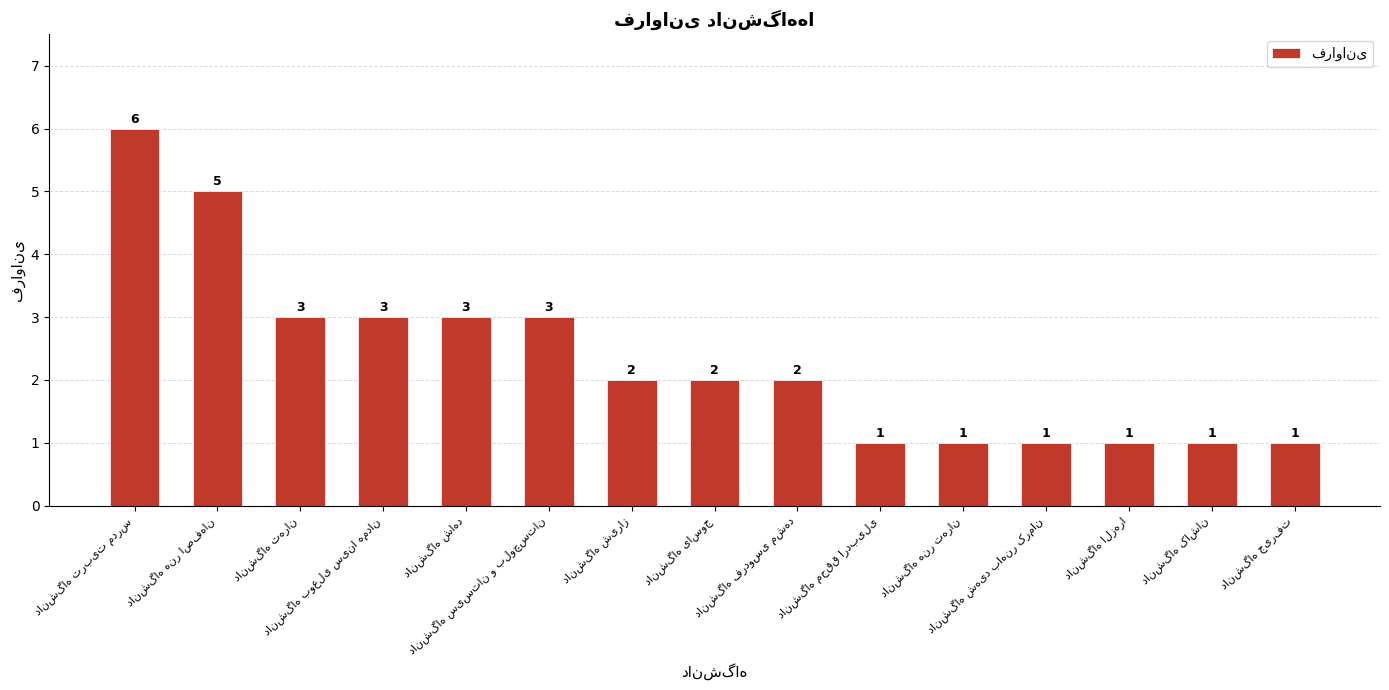

How many values are between 1 and 3?

13